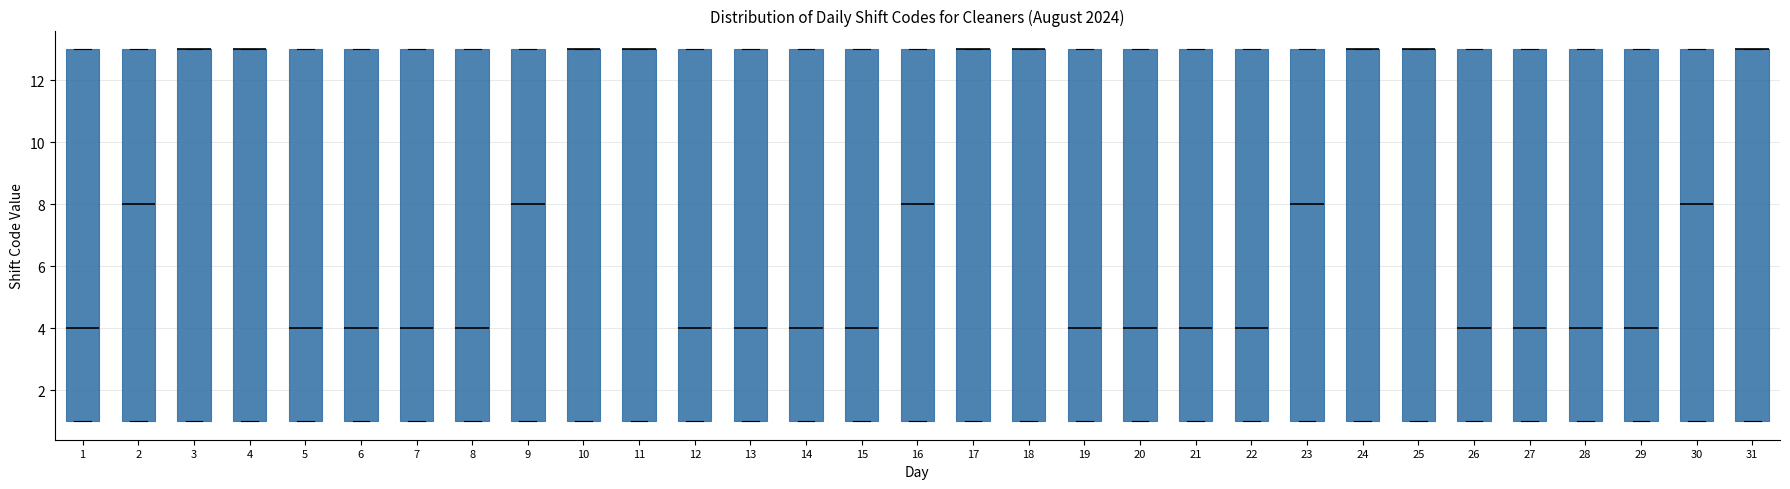

Reading left to right, read every box against the y-axis: the position of its median line, the range the box covers, and the ends of its whiskers. The values are not printed on the chart, so give them approximately, as read against the axis.

1: median 4, box 1 to 13, whiskers 1 to 13
2: median 8, box 1 to 13, whiskers 1 to 13
3: median 13 (drawn on the box's upper edge), box 1 to 13, whiskers 1 to 13
4: median 13 (drawn on the box's upper edge), box 1 to 13, whiskers 1 to 13
5: median 4, box 1 to 13, whiskers 1 to 13
6: median 4, box 1 to 13, whiskers 1 to 13
7: median 4, box 1 to 13, whiskers 1 to 13
8: median 4, box 1 to 13, whiskers 1 to 13
9: median 8, box 1 to 13, whiskers 1 to 13
10: median 13 (drawn on the box's upper edge), box 1 to 13, whiskers 1 to 13
11: median 13 (drawn on the box's upper edge), box 1 to 13, whiskers 1 to 13
12: median 4, box 1 to 13, whiskers 1 to 13
13: median 4, box 1 to 13, whiskers 1 to 13
14: median 4, box 1 to 13, whiskers 1 to 13
15: median 4, box 1 to 13, whiskers 1 to 13
16: median 8, box 1 to 13, whiskers 1 to 13
17: median 13 (drawn on the box's upper edge), box 1 to 13, whiskers 1 to 13
18: median 13 (drawn on the box's upper edge), box 1 to 13, whiskers 1 to 13
19: median 4, box 1 to 13, whiskers 1 to 13
20: median 4, box 1 to 13, whiskers 1 to 13
21: median 4, box 1 to 13, whiskers 1 to 13
22: median 4, box 1 to 13, whiskers 1 to 13
23: median 8, box 1 to 13, whiskers 1 to 13
24: median 13 (drawn on the box's upper edge), box 1 to 13, whiskers 1 to 13
25: median 13 (drawn on the box's upper edge), box 1 to 13, whiskers 1 to 13
26: median 4, box 1 to 13, whiskers 1 to 13
27: median 4, box 1 to 13, whiskers 1 to 13
28: median 4, box 1 to 13, whiskers 1 to 13
29: median 4, box 1 to 13, whiskers 1 to 13
30: median 8, box 1 to 13, whiskers 1 to 13
31: median 13 (drawn on the box's upper edge), box 1 to 13, whiskers 1 to 13